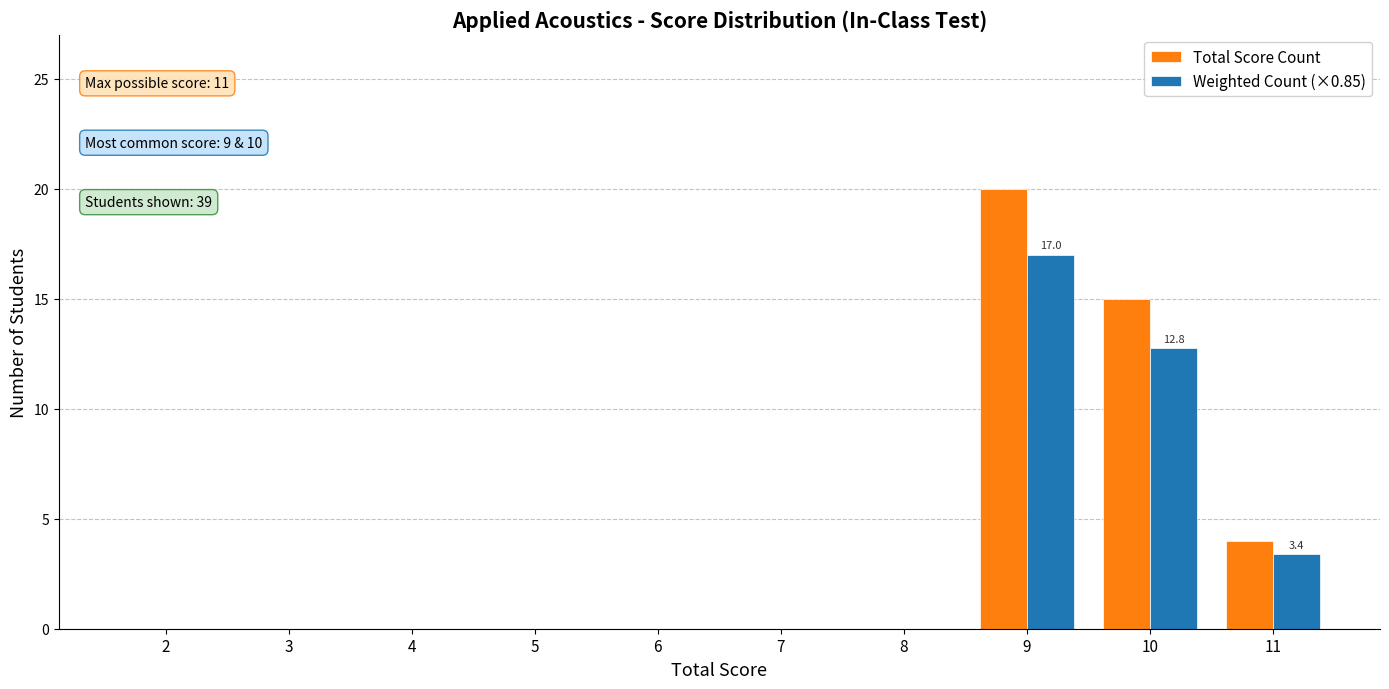

At which category is the sum across all series the highest?

9